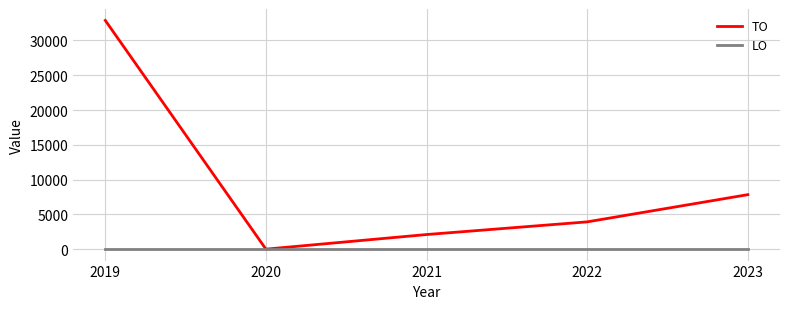

True or false: TO has a value of 3923 at 2022.

True